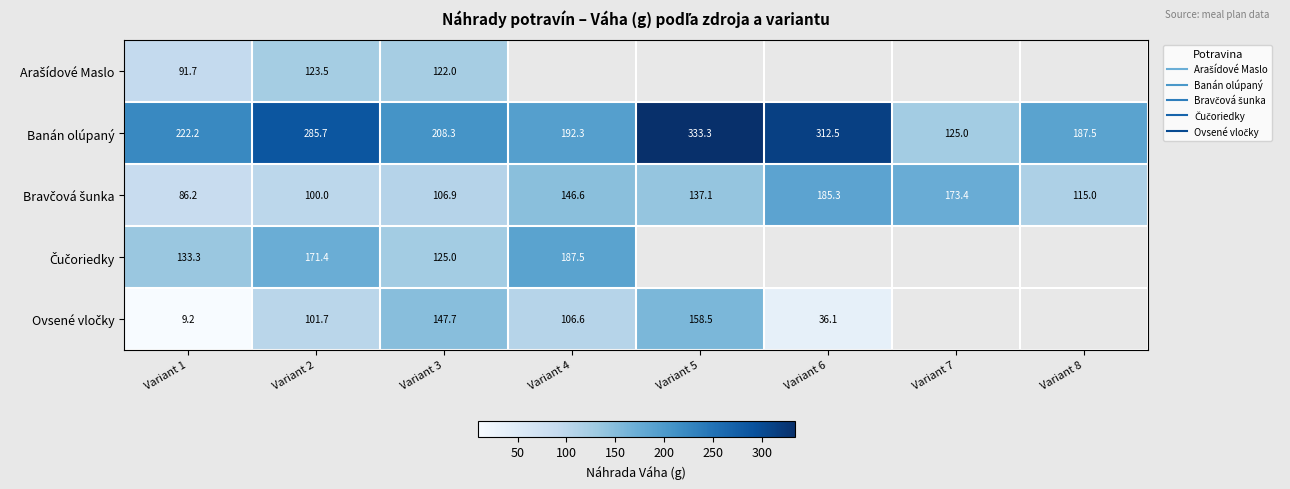

Which series has the largest range (max minus min)?

Banán olúpaný